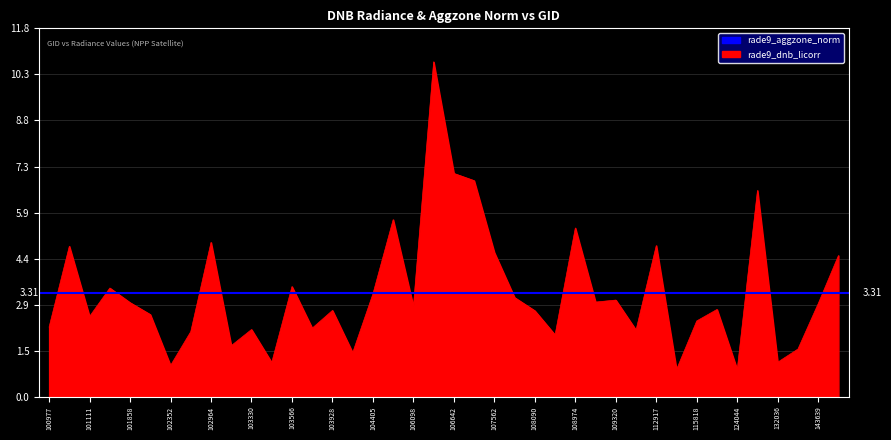

What is the difference between the second highest and second lowest values?

6.3